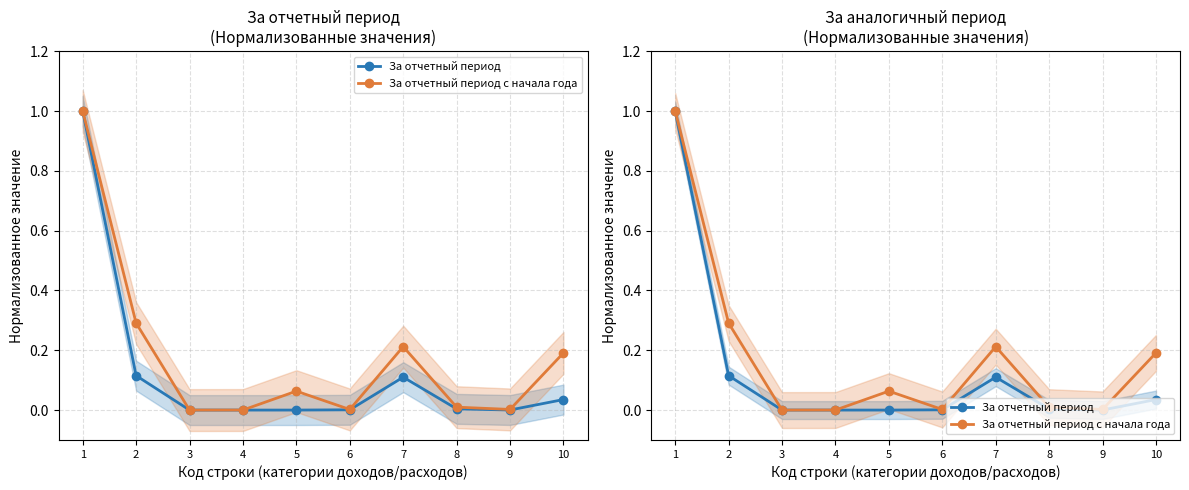

True or false: За отчетный период с начала года has more than 1 points higher than both neighbors.

True